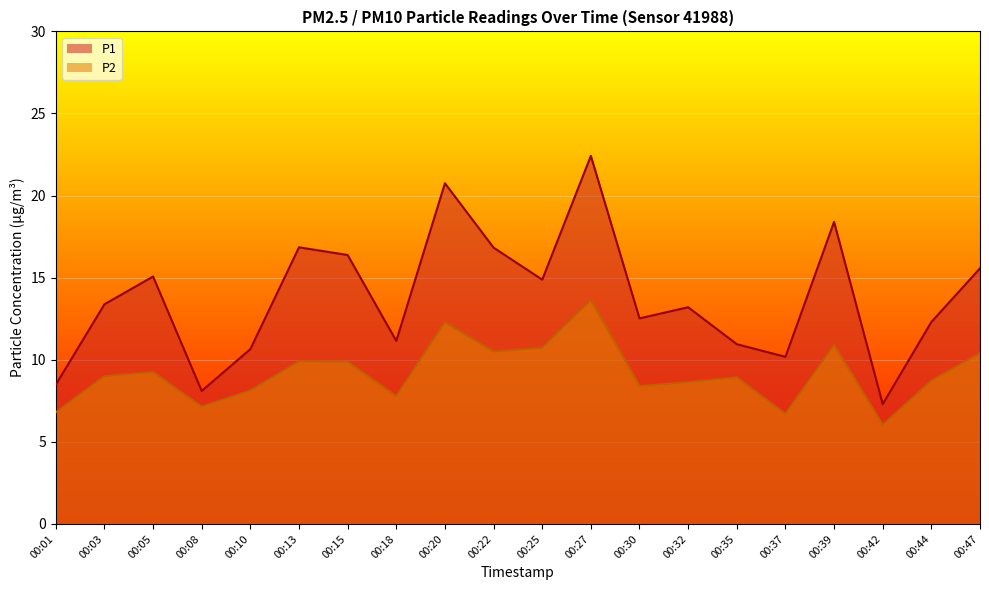

True or false: P1 and P2 intersect in this chart.

False